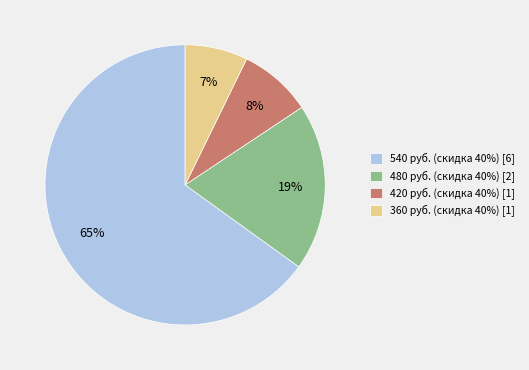

Do 540 руб. (скидка 40%) [6] and 480 руб. (скидка 40%) [2] together represent more than half of the pie?

Yes